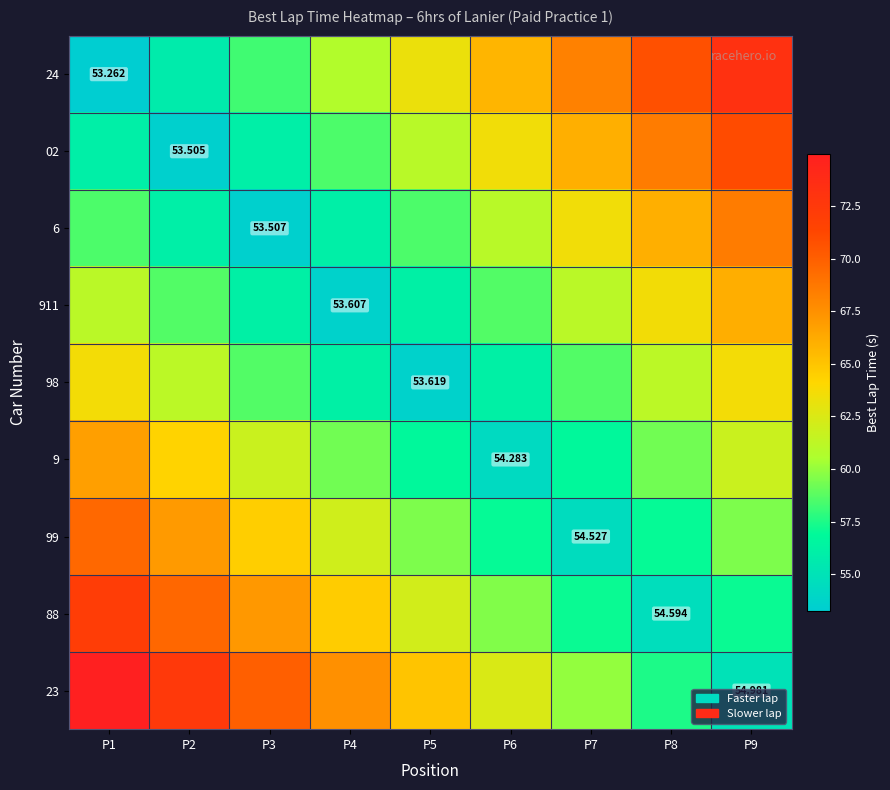

List the series in order of their peak value, lowest first.

98, 911, 9, 6, 99, 02, 88, 24, 23